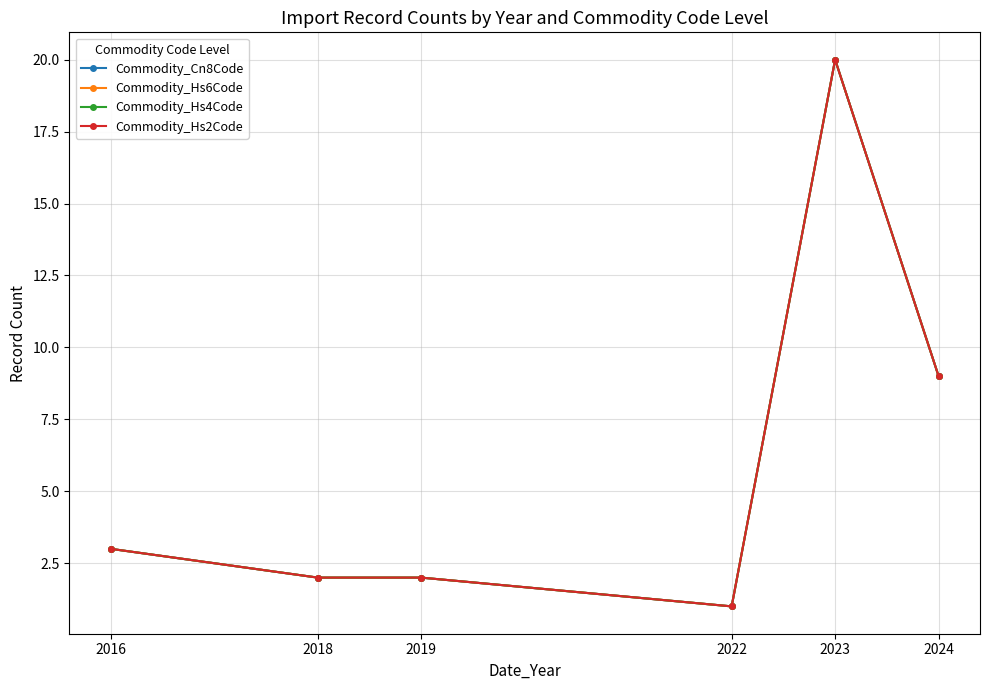

Does the chart have visible grid lines?

Yes